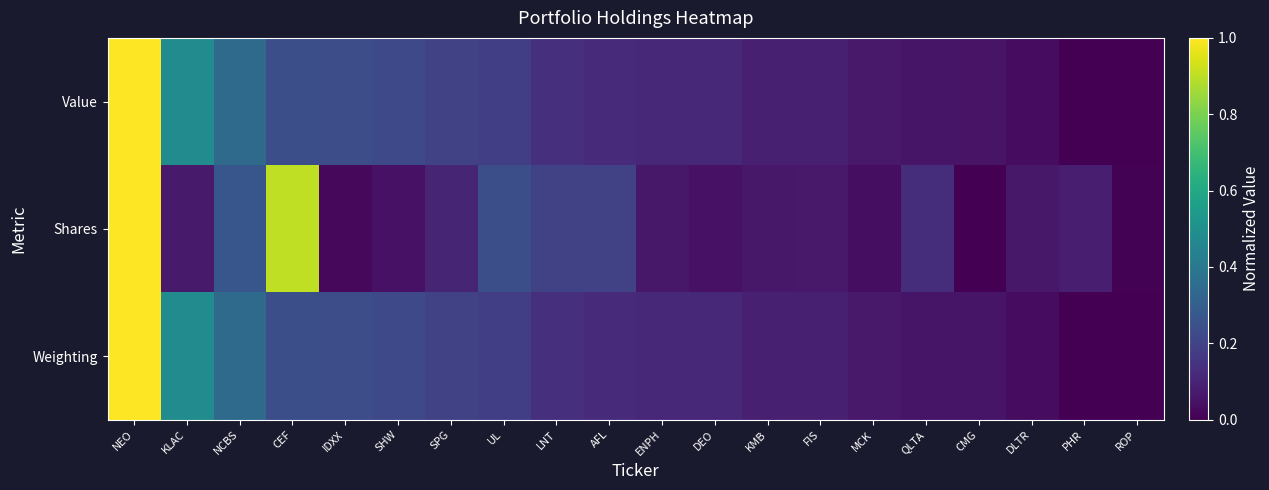

Between ROP and AFL, which is larger?

AFL